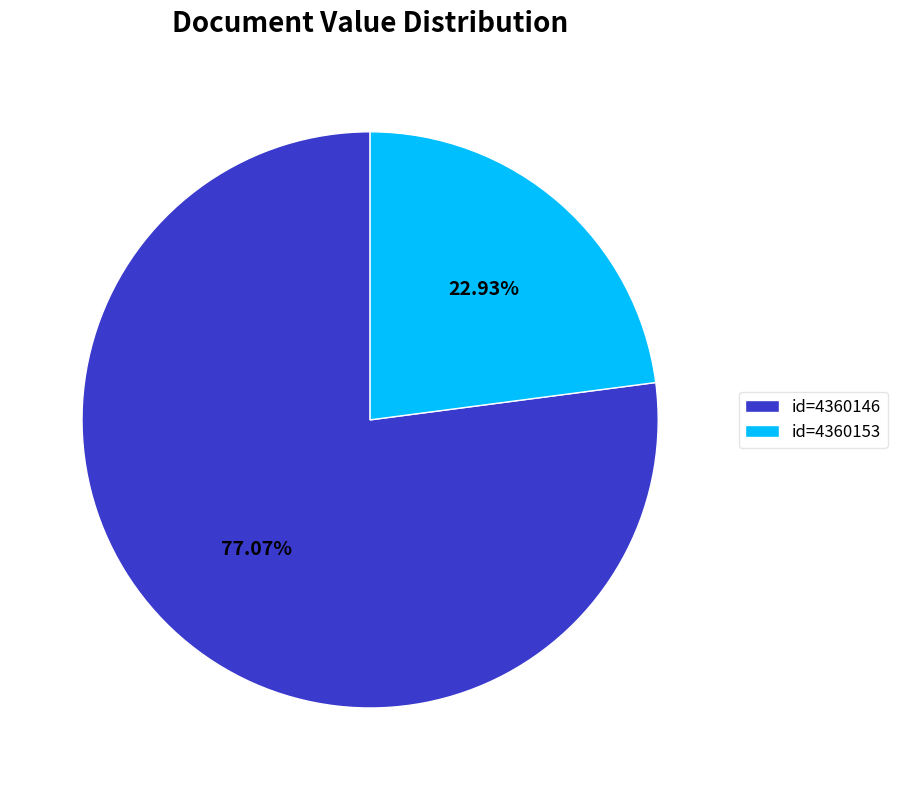

Is the sum of id=4360146 and id=4360153 greater than half?

Yes